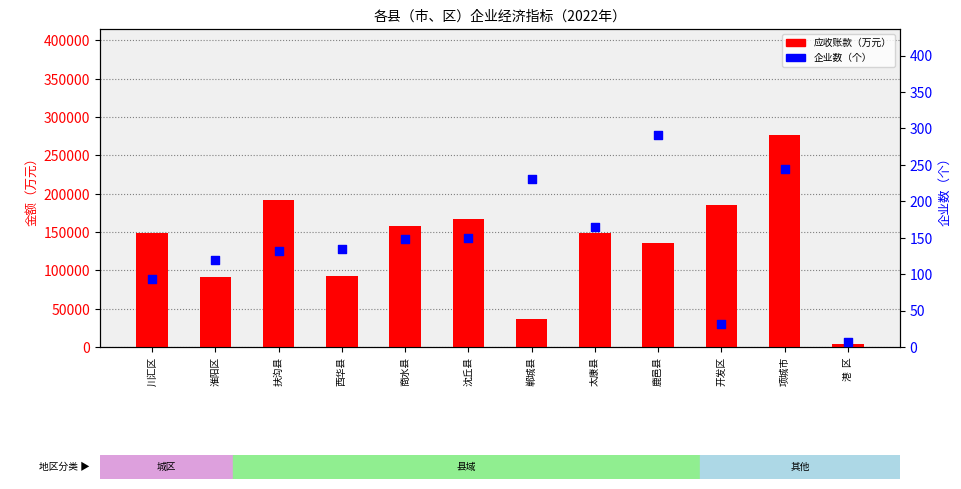

Which series reaches the minimum Y coordinate?

企业数（个）